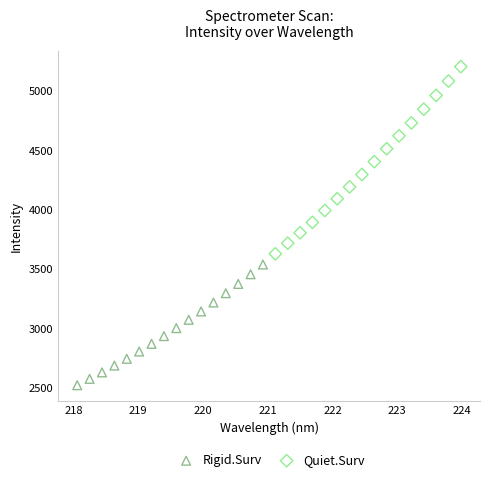

Which series has the widest spread of Y values?

Quiet.Surv